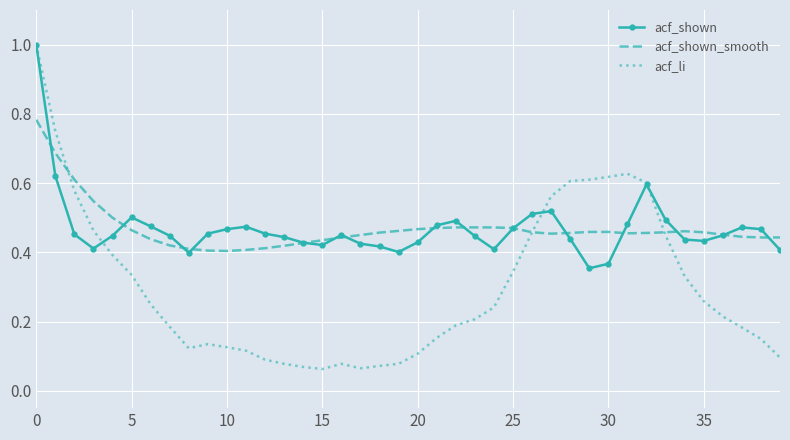

Which series has the widest spread of values?

acf_li